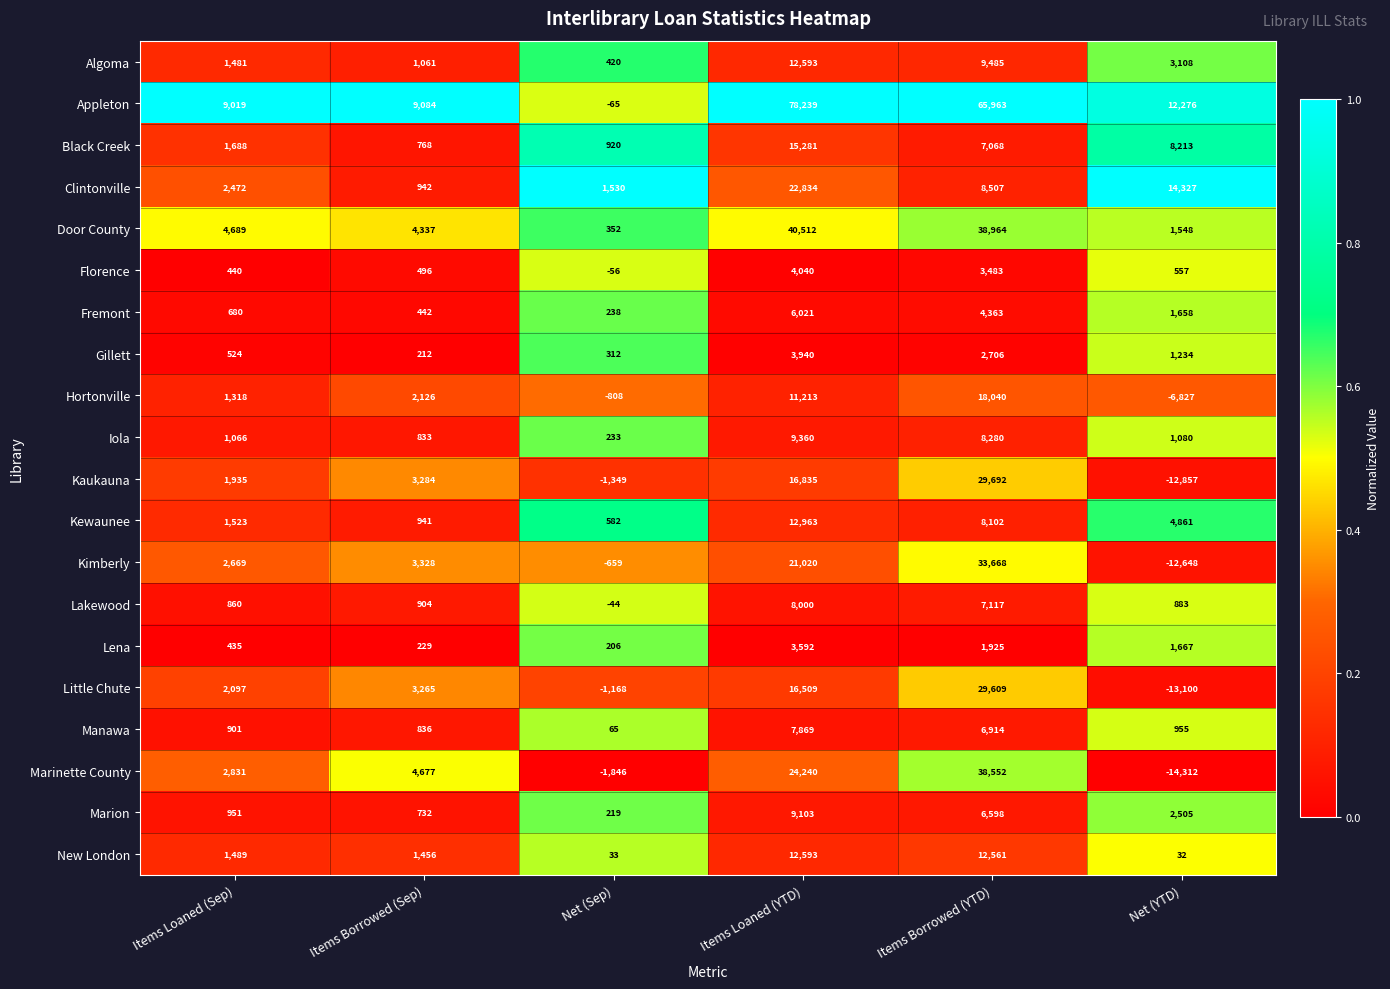

At which label is Black Creek closest to 8024?

Net (YTD)